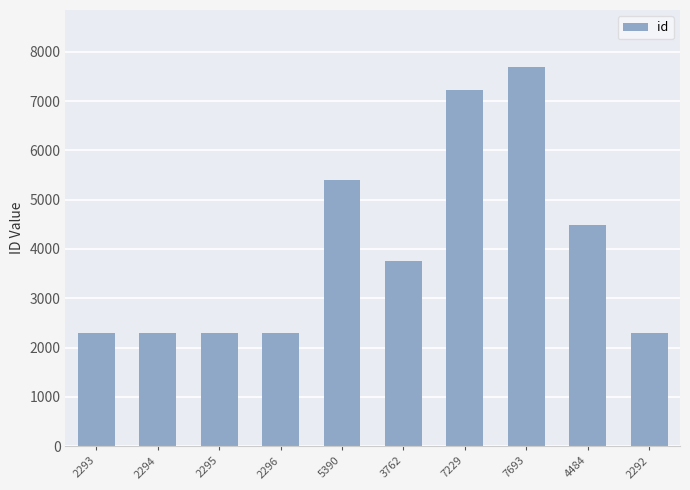

True or false: the data shows 3194 at 5390.

False